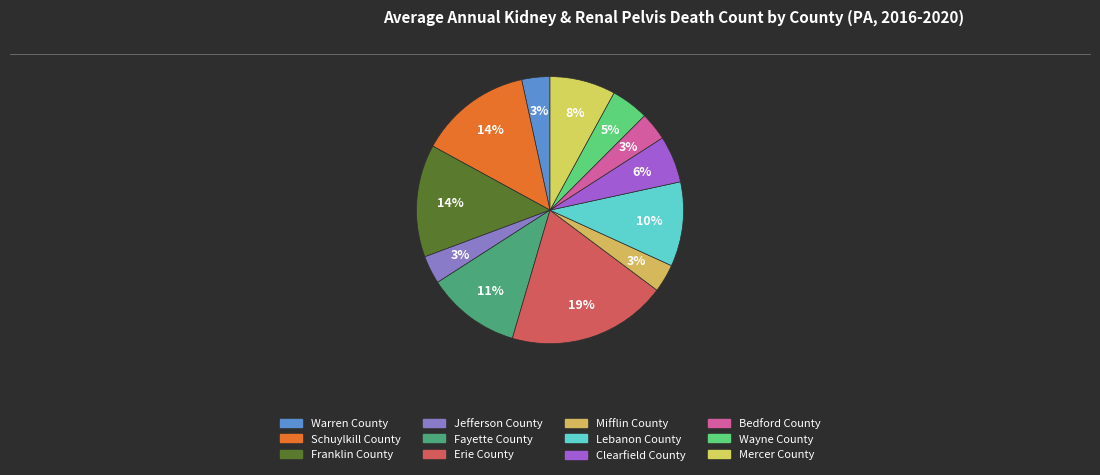

How many slices are in this pie chart?

12